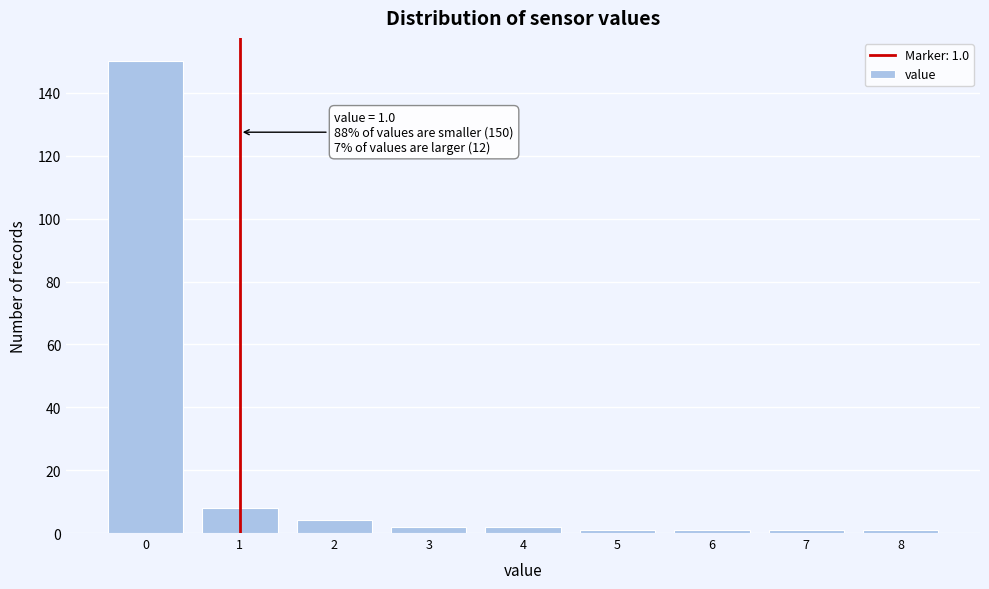

Over which range of the x-axis is the bar tallest?

-0.5 to 0.5